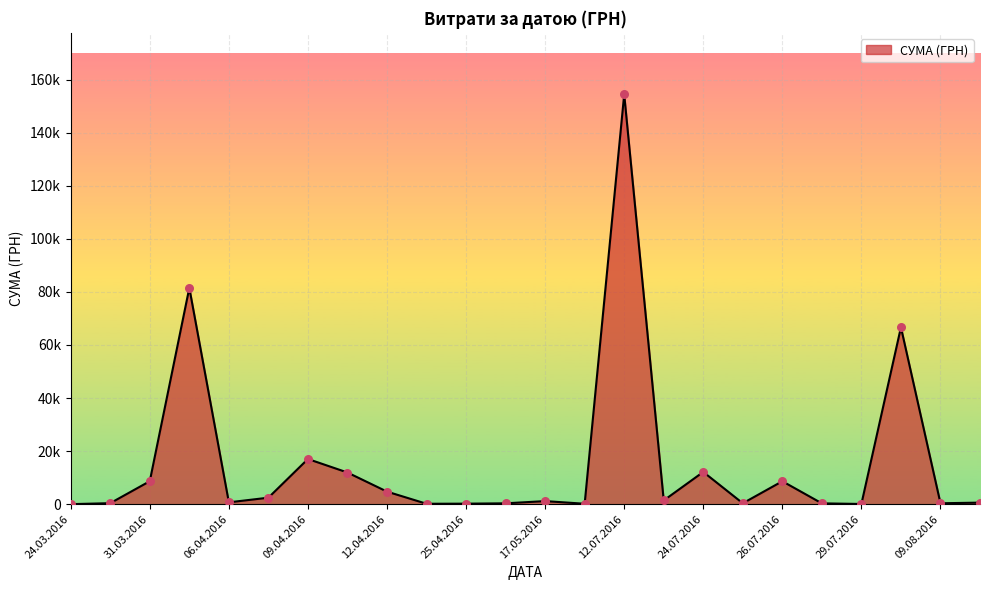

Does the chart have visible grid lines?

Yes